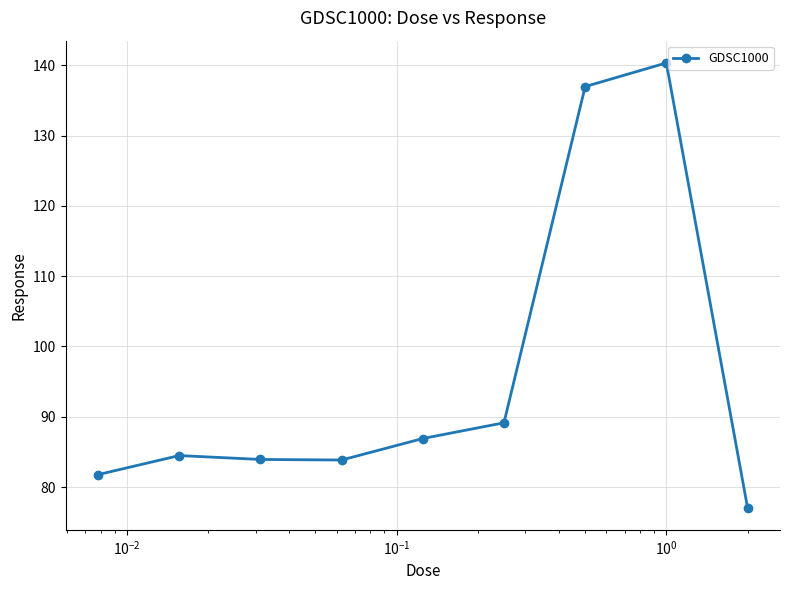

What is the average value?

96.1